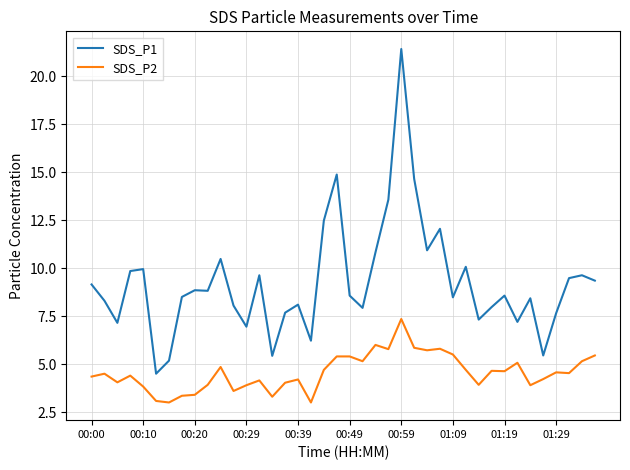

What is the smallest value displayed?

3.0